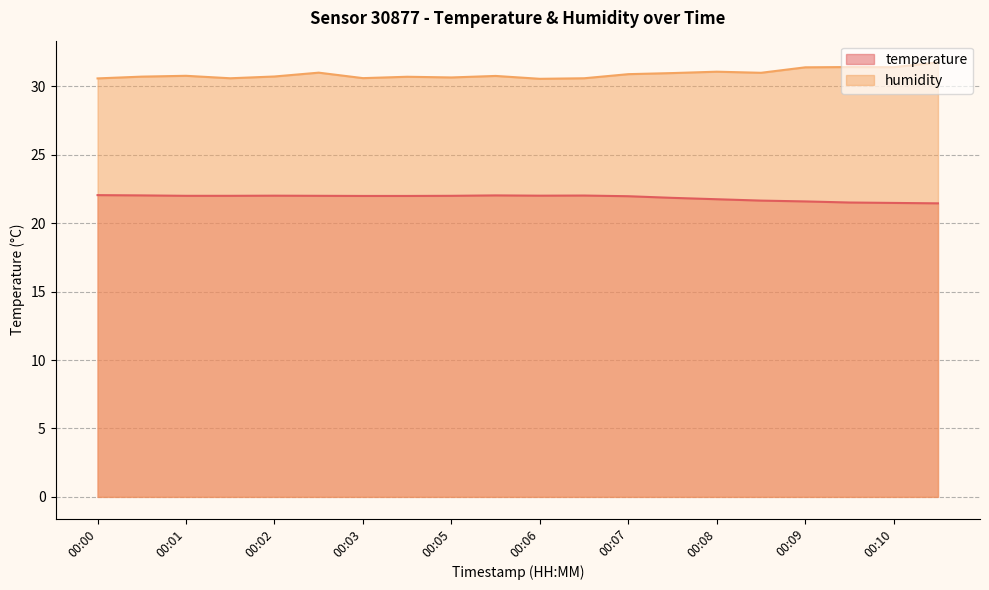

What is the total value across all series at 00:06?

52.6